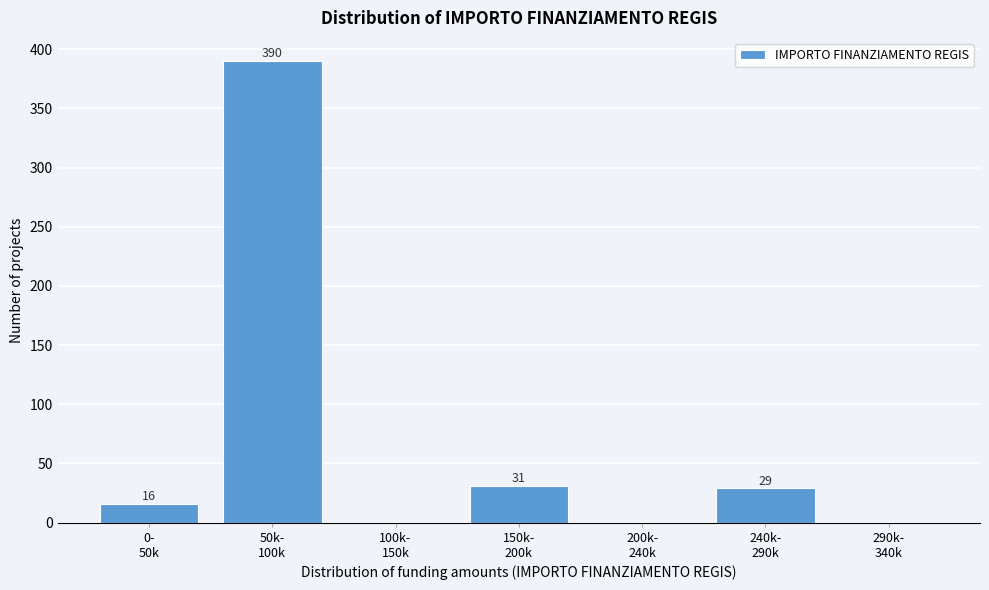

What is the sum of all values?

466